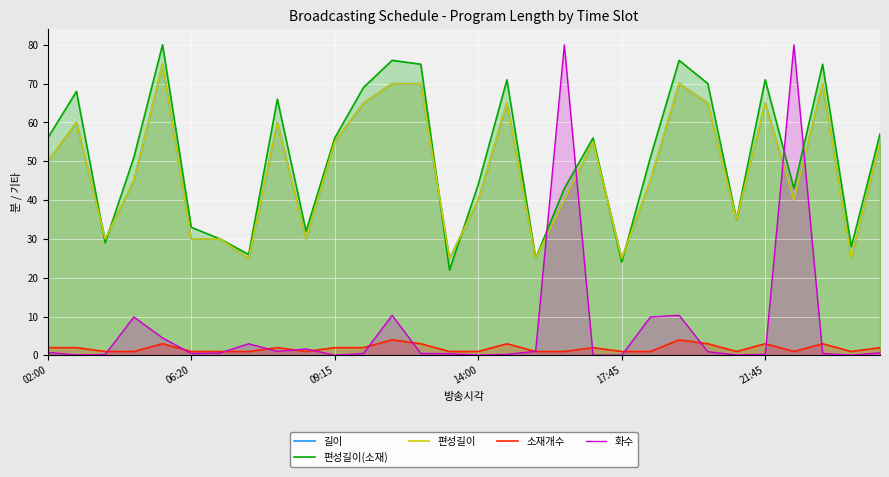

What is the total value across all series at 7?

80.0